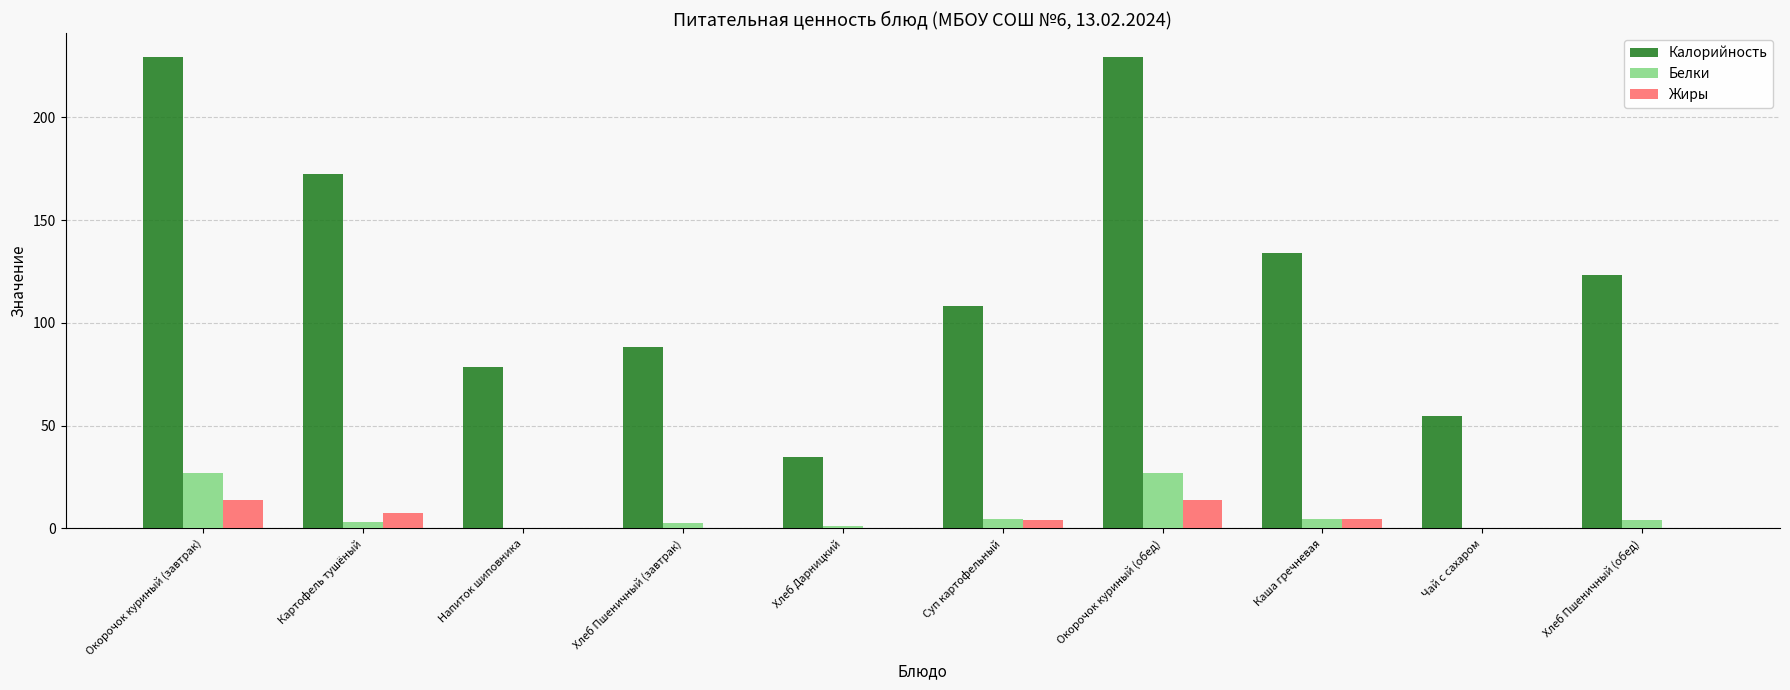

Is it true that Калорийность equals 352.0 at Окорочок куриный (обед)?

False